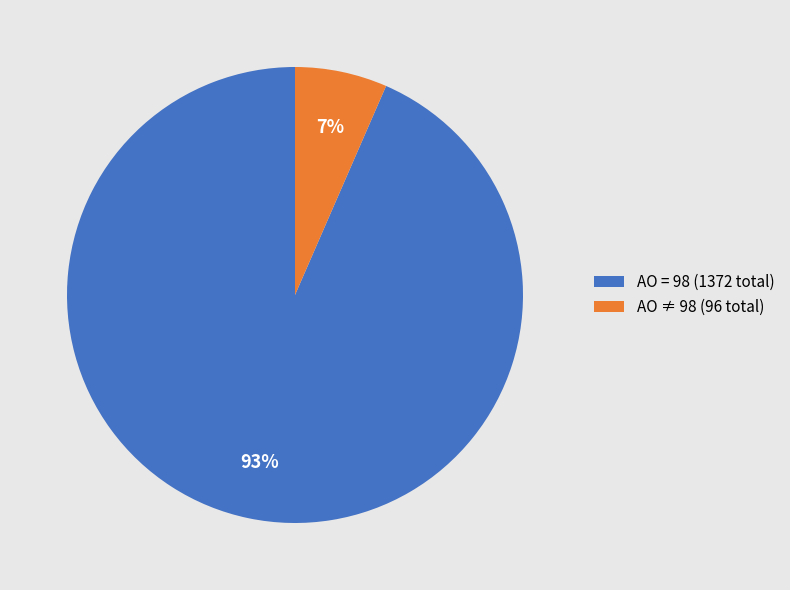

Which category has the biggest portion of the pie?

AO = 98 (1372 total)